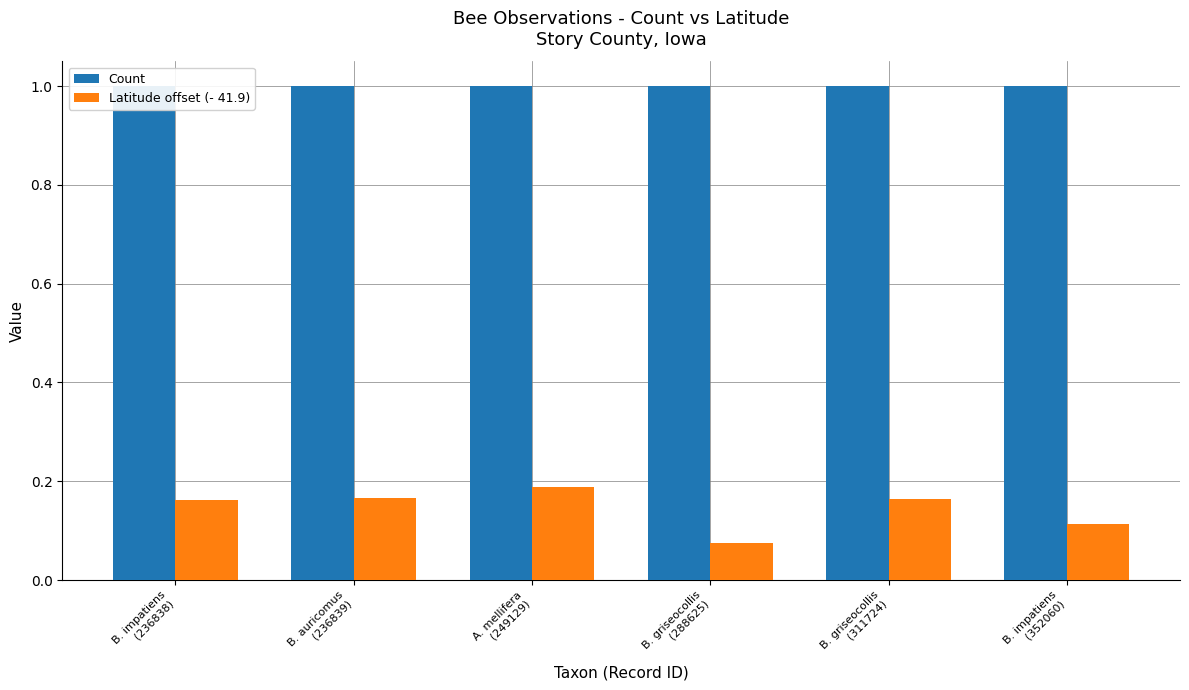

How many groups of bars are there?

6